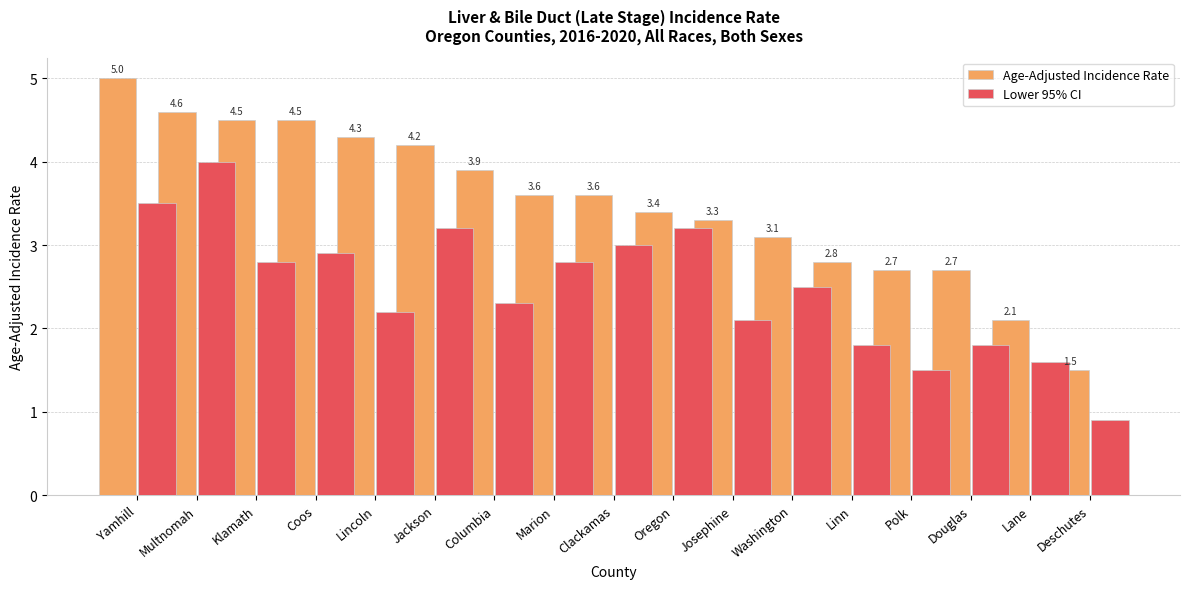

The value of Lower 95% CI at Lincoln is 1.1. True or false?

False